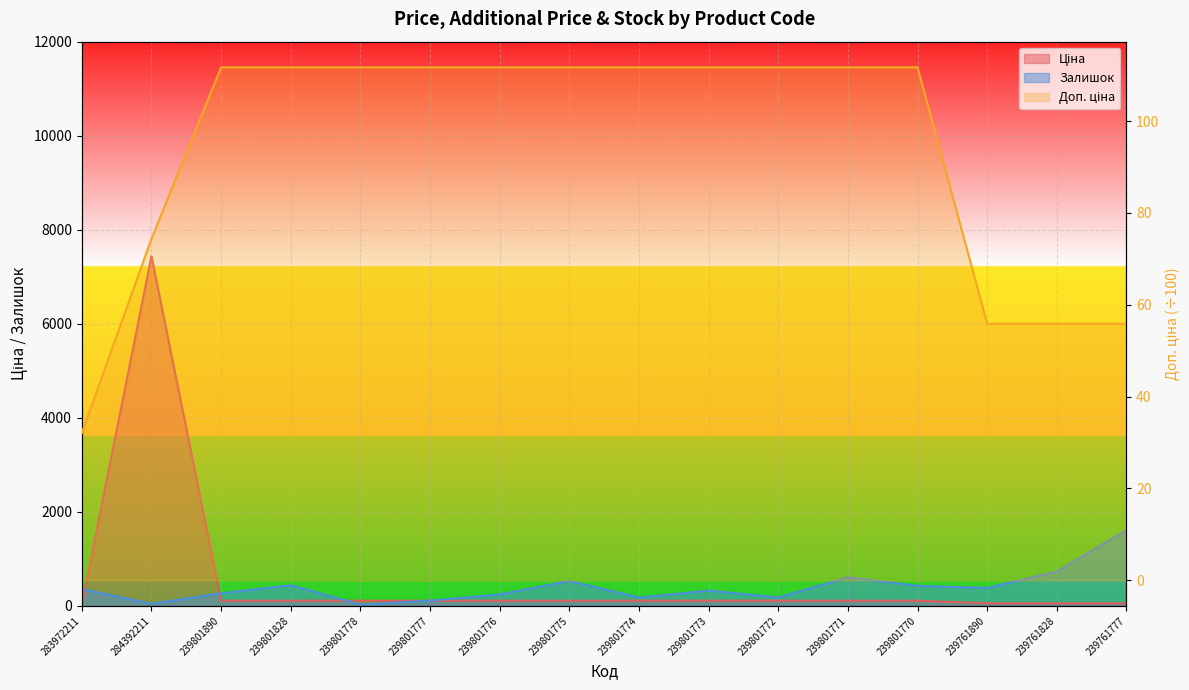

Reading left to right, extract all data points from this chart.

Ціна: 283972211=32.0	284392211=7436.2	239801890=111.7	239801828=111.7	239801778=111.7	239801777=111.7	239801776=111.7	239801775=111.7	239801774=111.7	239801773=111.7	239801772=111.7	239801771=111.7	239801770=111.7	239761890=55.9	239761828=55.9	239761777=55.9
Доп. ціна: 283972211=32.0	284392211=74.4	239801890=111.7	239801828=111.7	239801778=111.7	239801777=111.7	239801776=111.7	239801775=111.7	239801774=111.7	239801773=111.7	239801772=111.7	239801771=111.7	239801770=111.7	239761890=55.9	239761828=55.9	239761777=55.9
Залишок: 283972211=358.0	284392211=46.0	239801890=269.0	239801828=440.0	239801778=30.0	239801777=112.0	239801776=246.0	239801775=531.0	239801774=179.0	239801773=327.0	239801772=180.0	239801771=609.0	239801770=427.0	239761890=384.0	239761828=733.0	239761777=1614.0